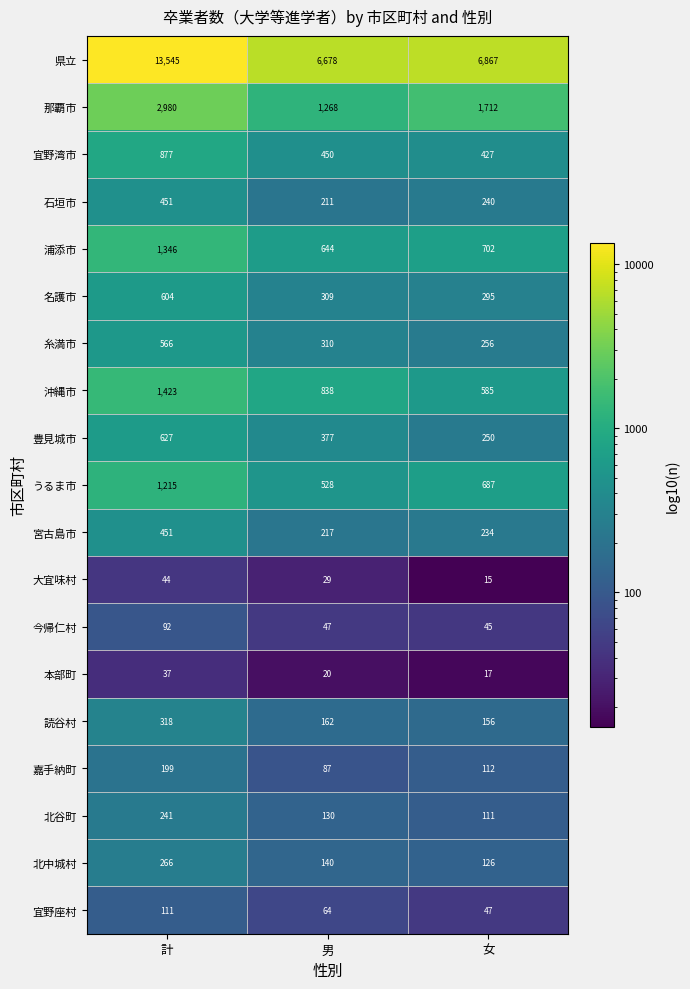

What is the smallest value displayed?

15